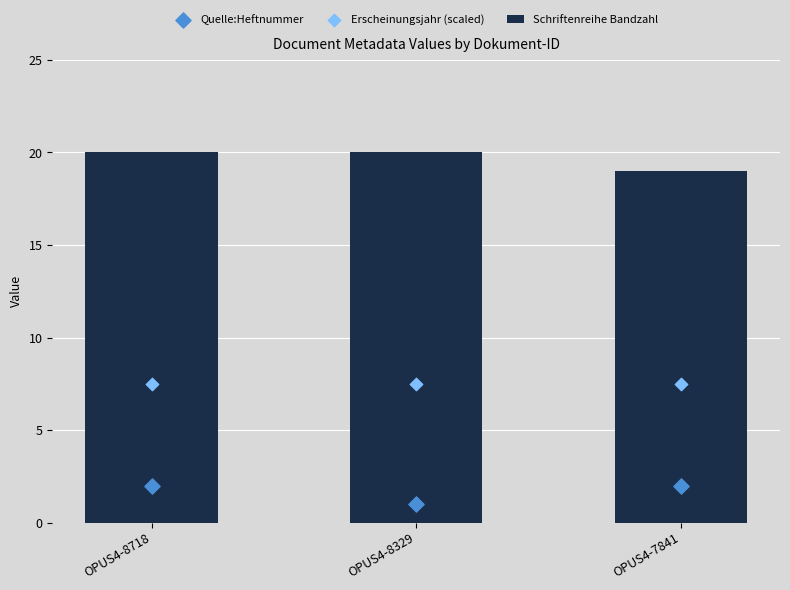

At which category is the sum across all series the highest?

OPUS4-8718